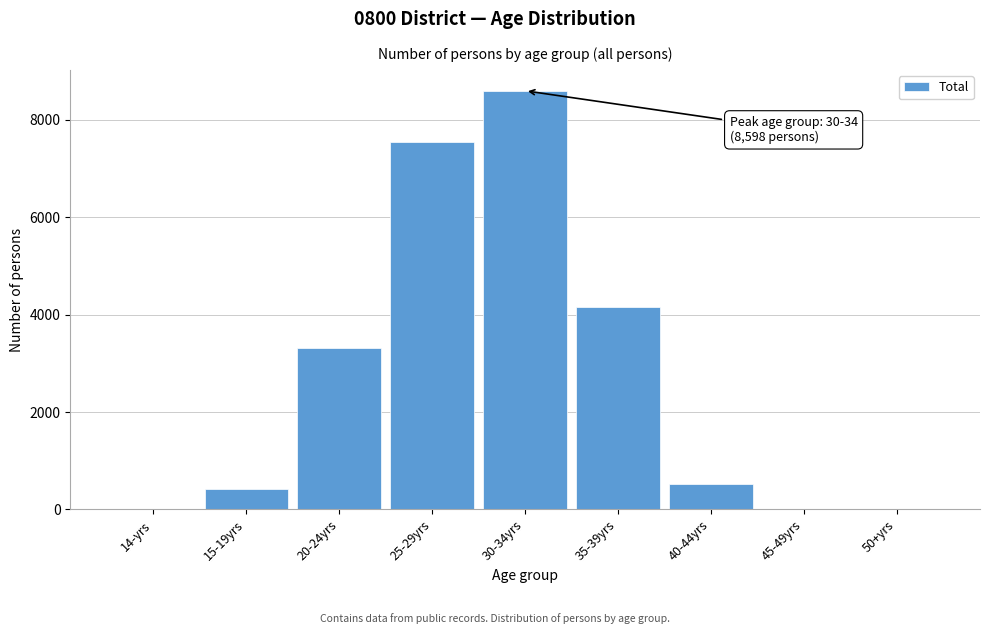

At which label is the value closest to 4299?

35-39yrs